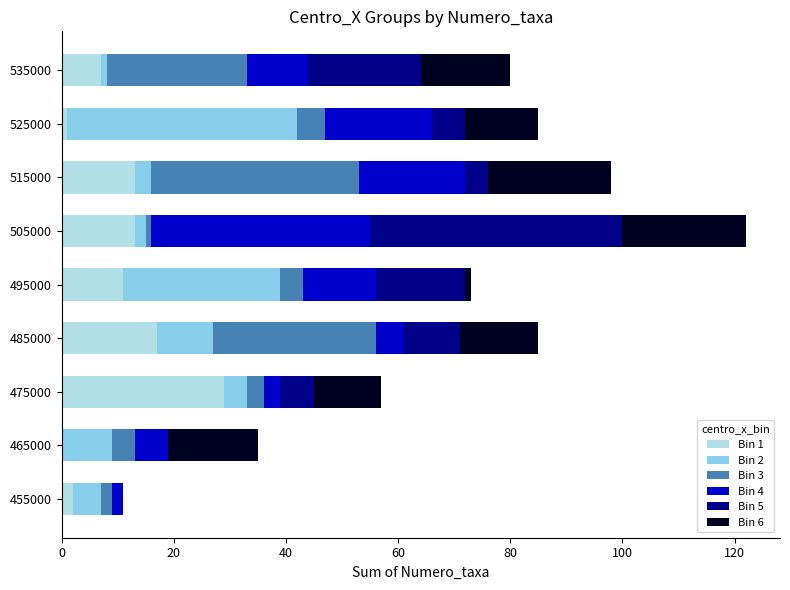

At which category is the sum across all series the highest?

505000